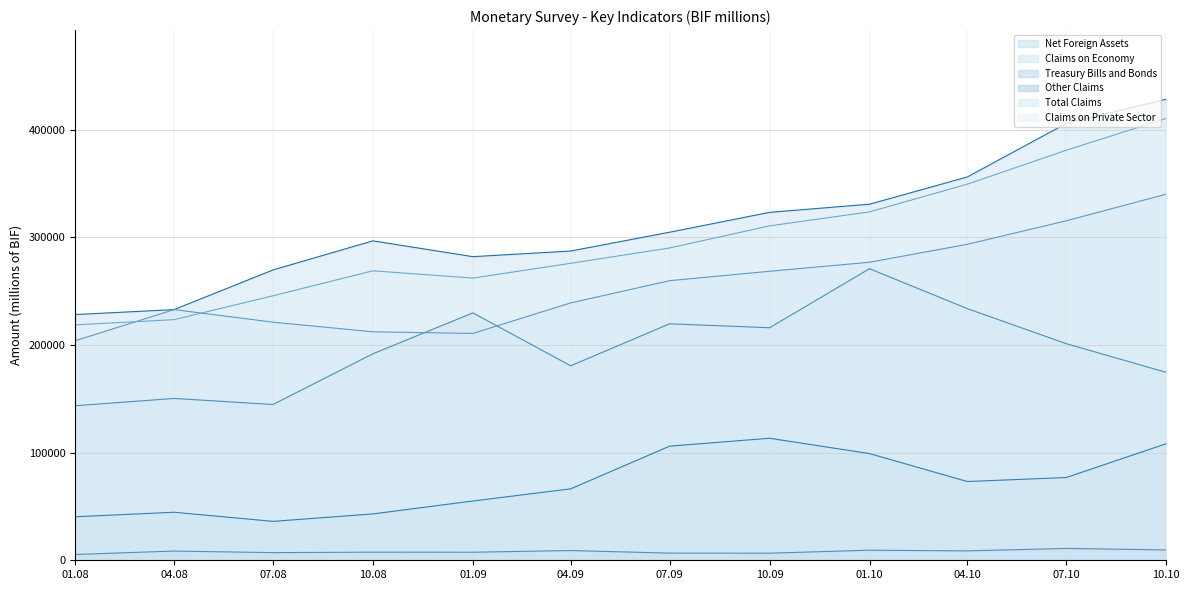

Is it true that Claims on Private Sector equals 102343.5 at 10.09?

False